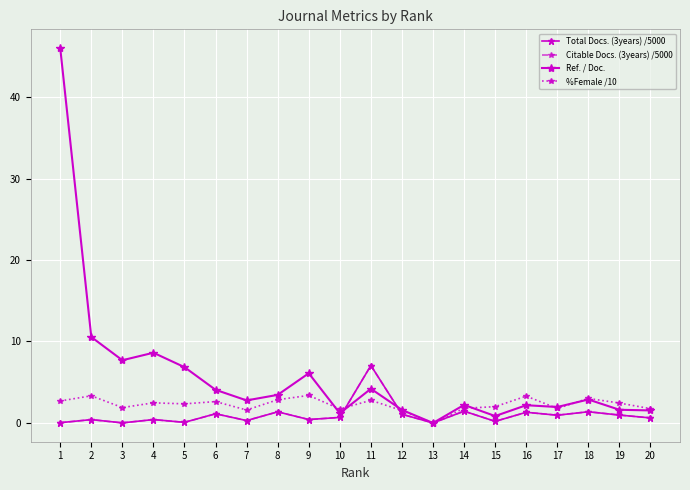

Is this an area chart (filled region under the line)?

No